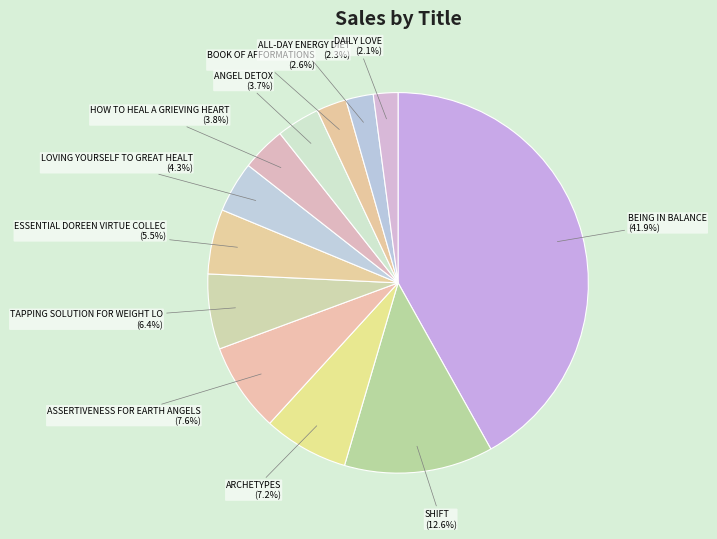

What is the largest slice in the pie chart?

BEING IN BALANCE